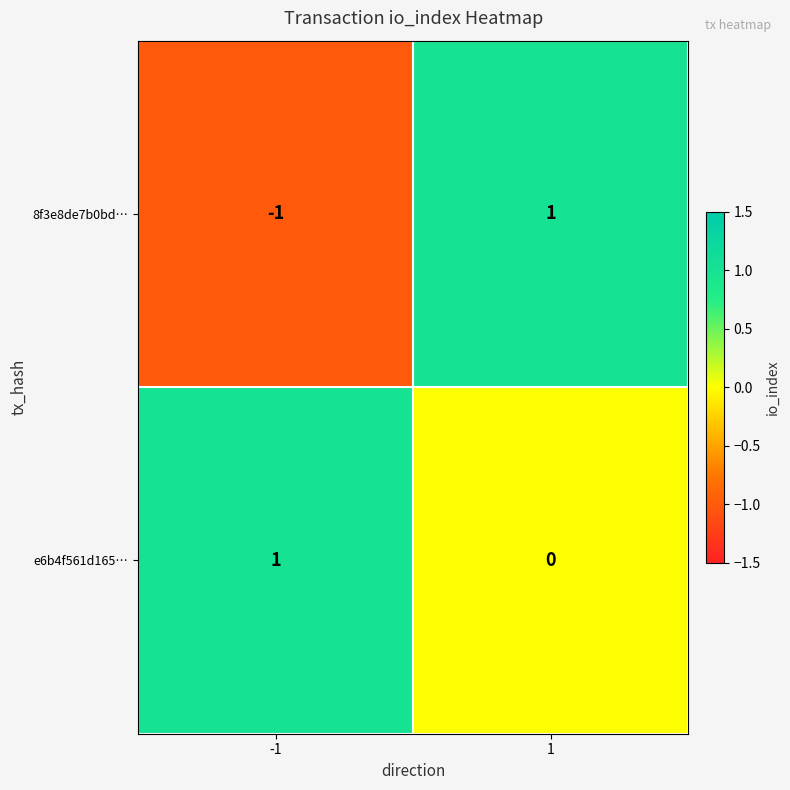

Reading left to right, list all the values displayed in this chart.

8f3e8de7b0bd…: -1=-1	1=1
e6b4f561d165…: -1=1	1=0